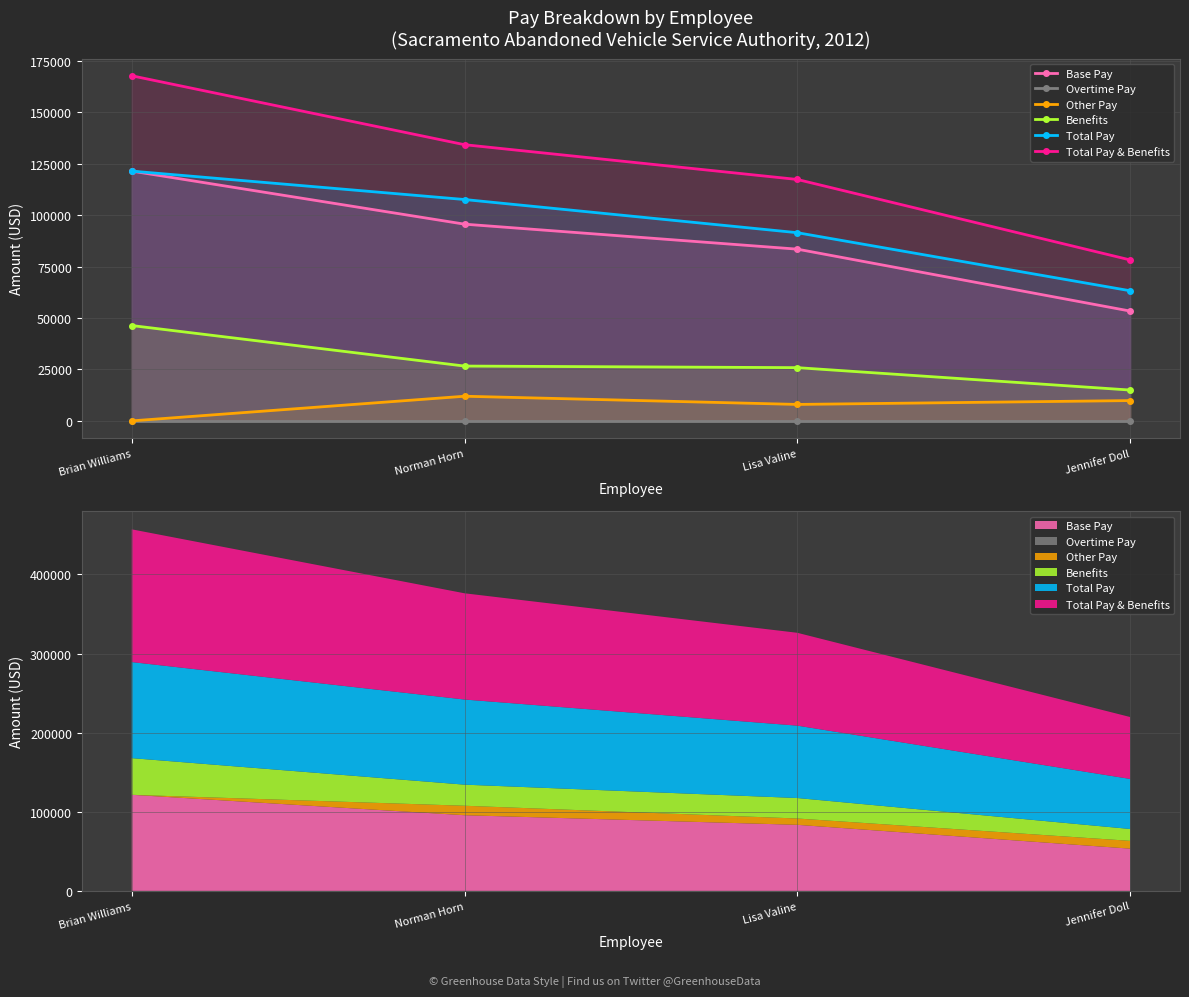

How many lines are shown in the chart?

6